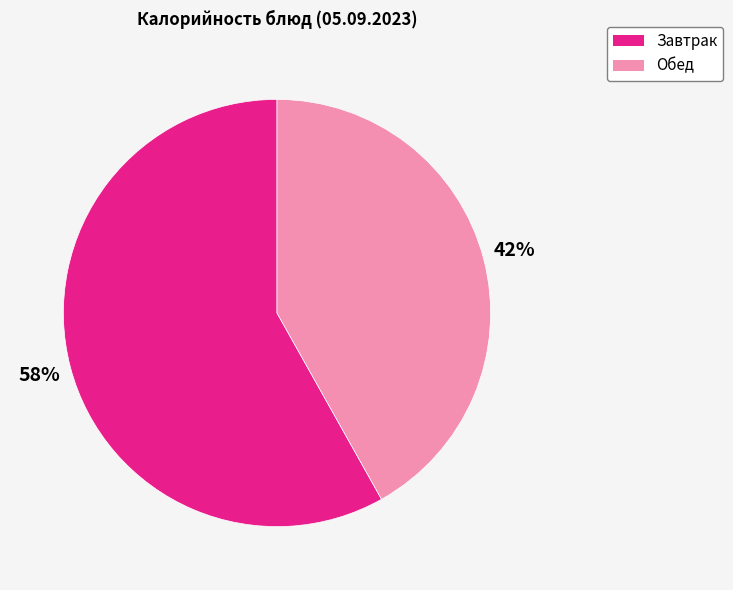

Is there any slice that represents more than half of the pie?

Yes